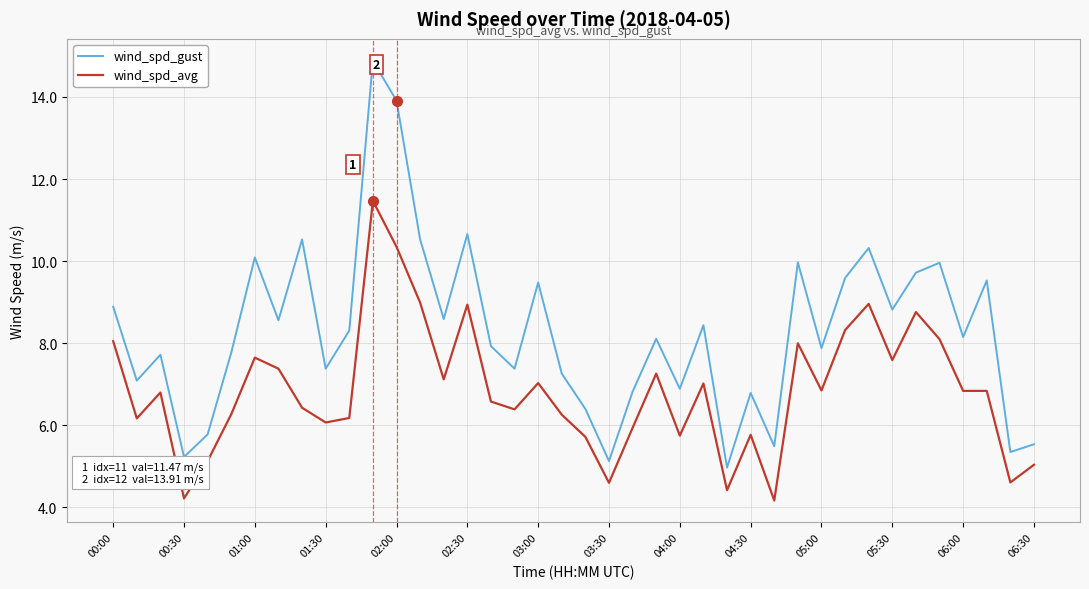

Which series has the widest spread of values?

wind_spd_gust